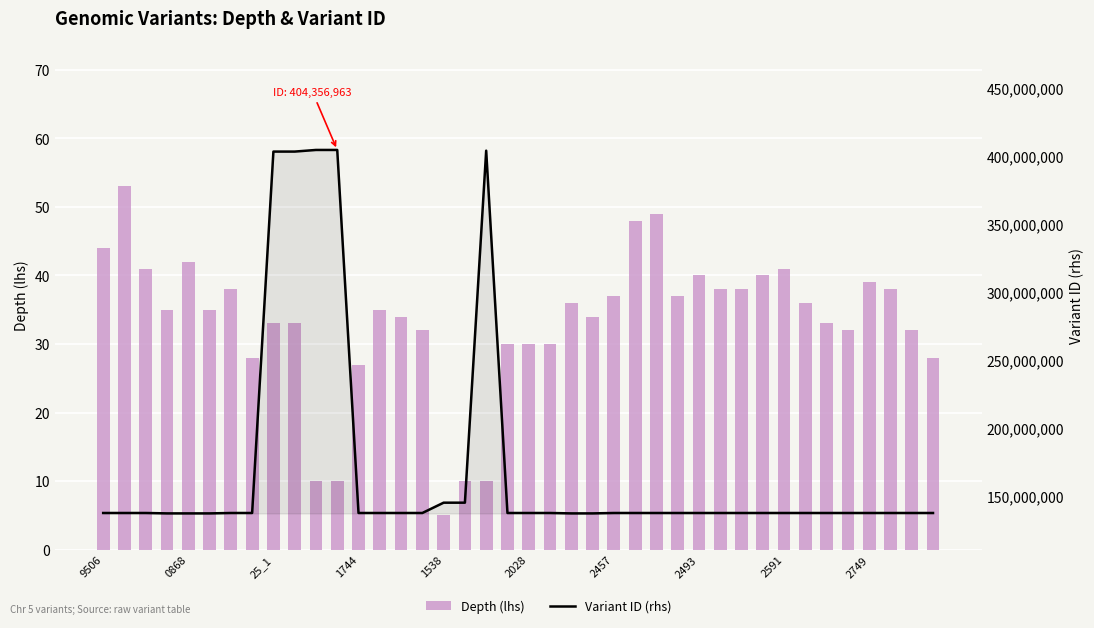

Rank the series by their maximum value, from lowest to highest.

Depth (lhs), Variant ID (rhs)